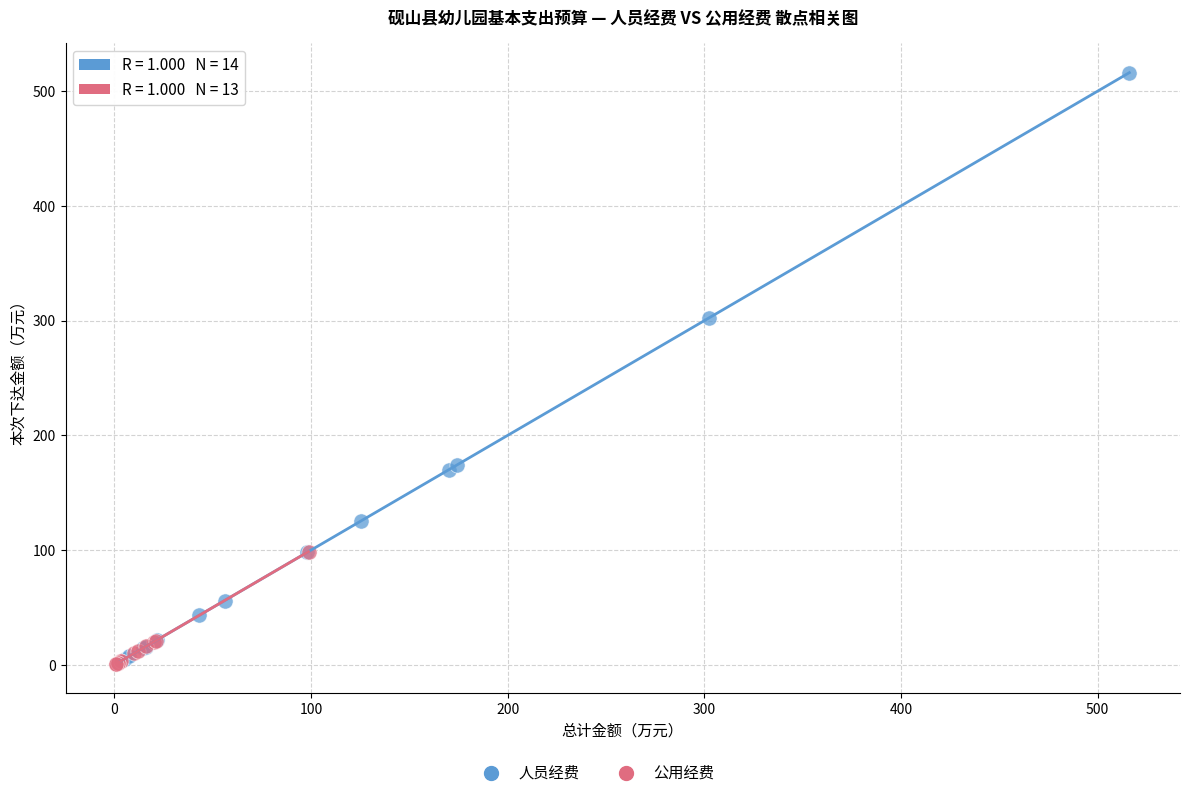

Which series has the largest Y range (max minus min)?

人员经费